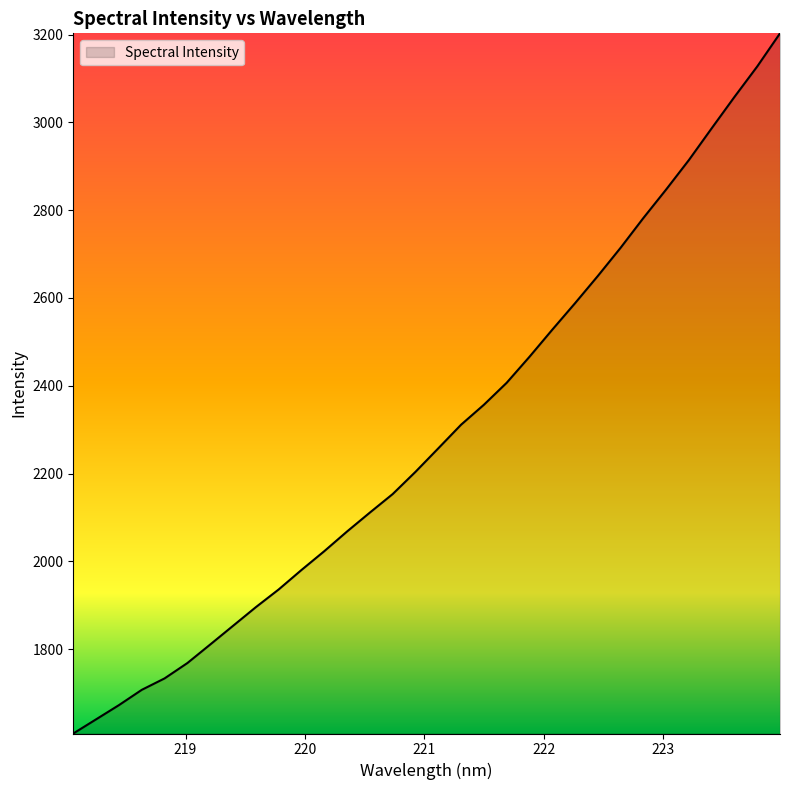

What is the difference between the maximum and minimum values?

1595.4